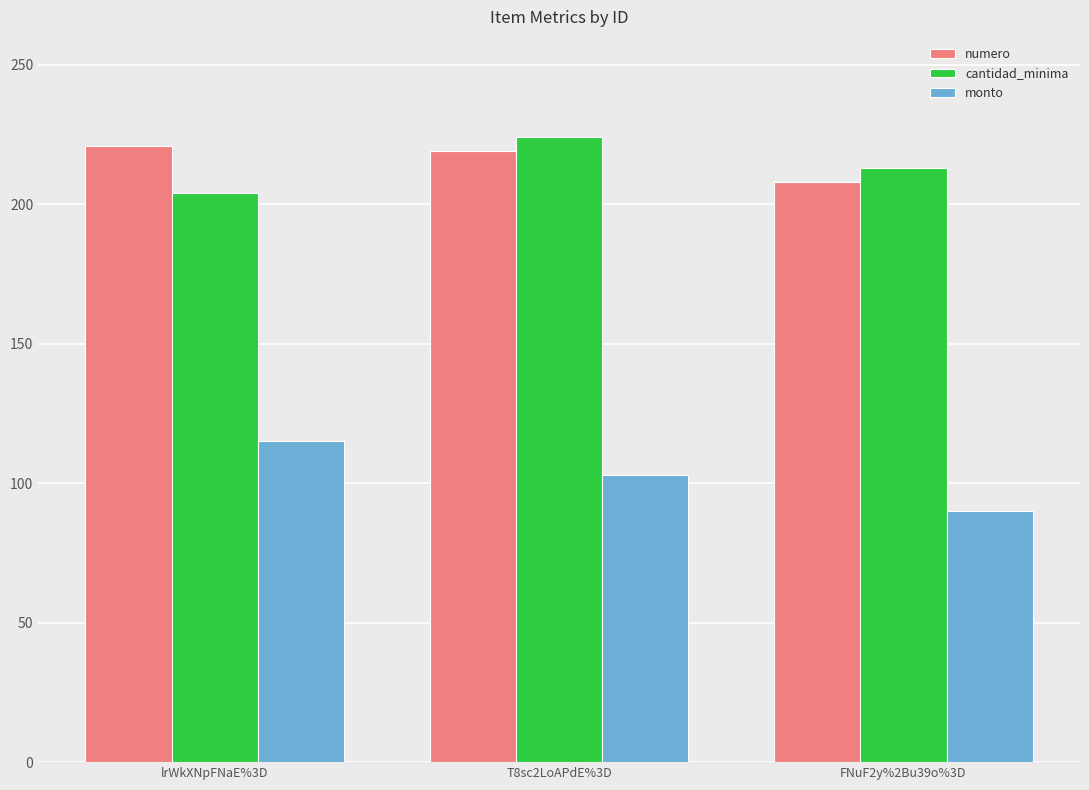

At how many categories does at least one series exceed 207?

3